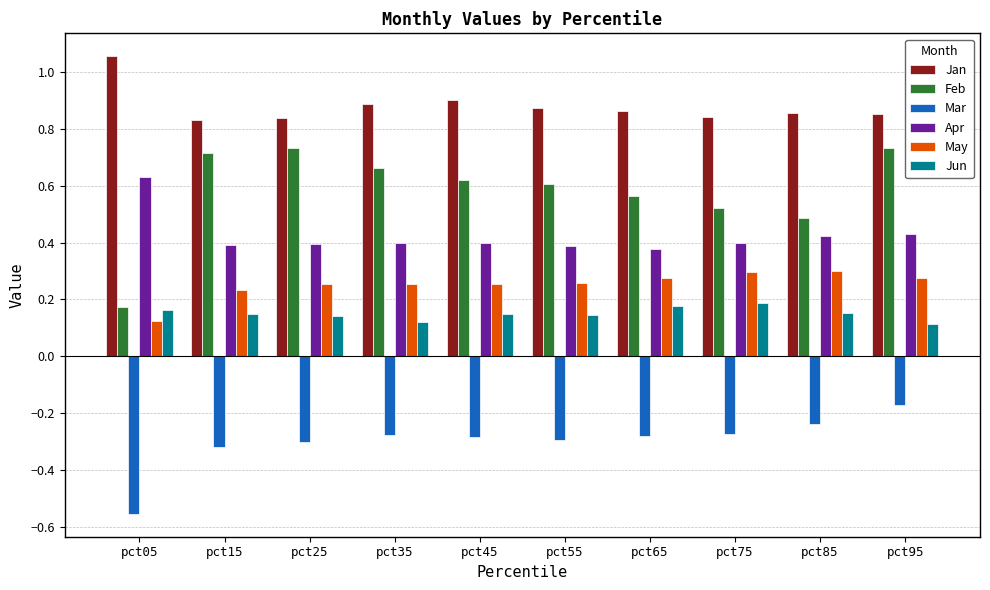

Is it true that Jun equals 0.1 at pct65?

False